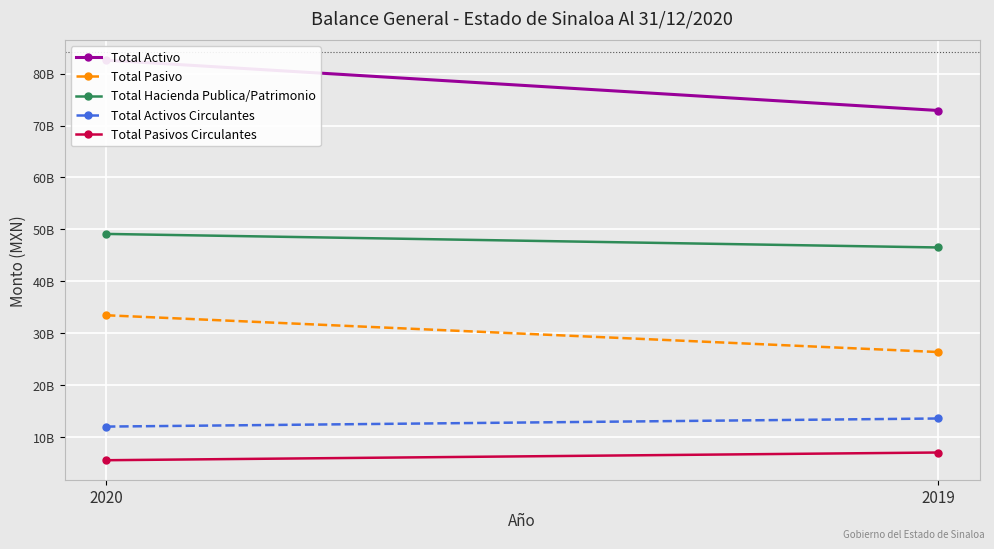

How many data points in Total Activo are less than 82582981267?

1